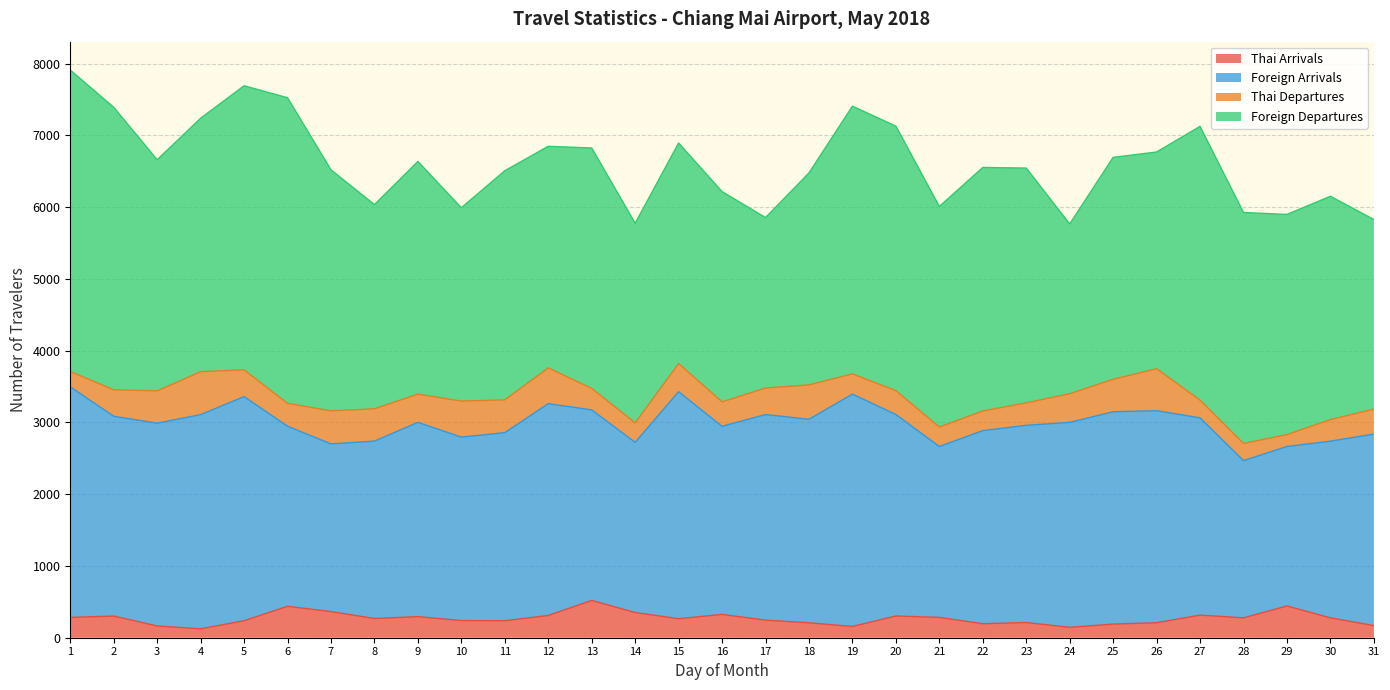

True or false: Thai Departures has more than 2 points higher than both neighbors.

True